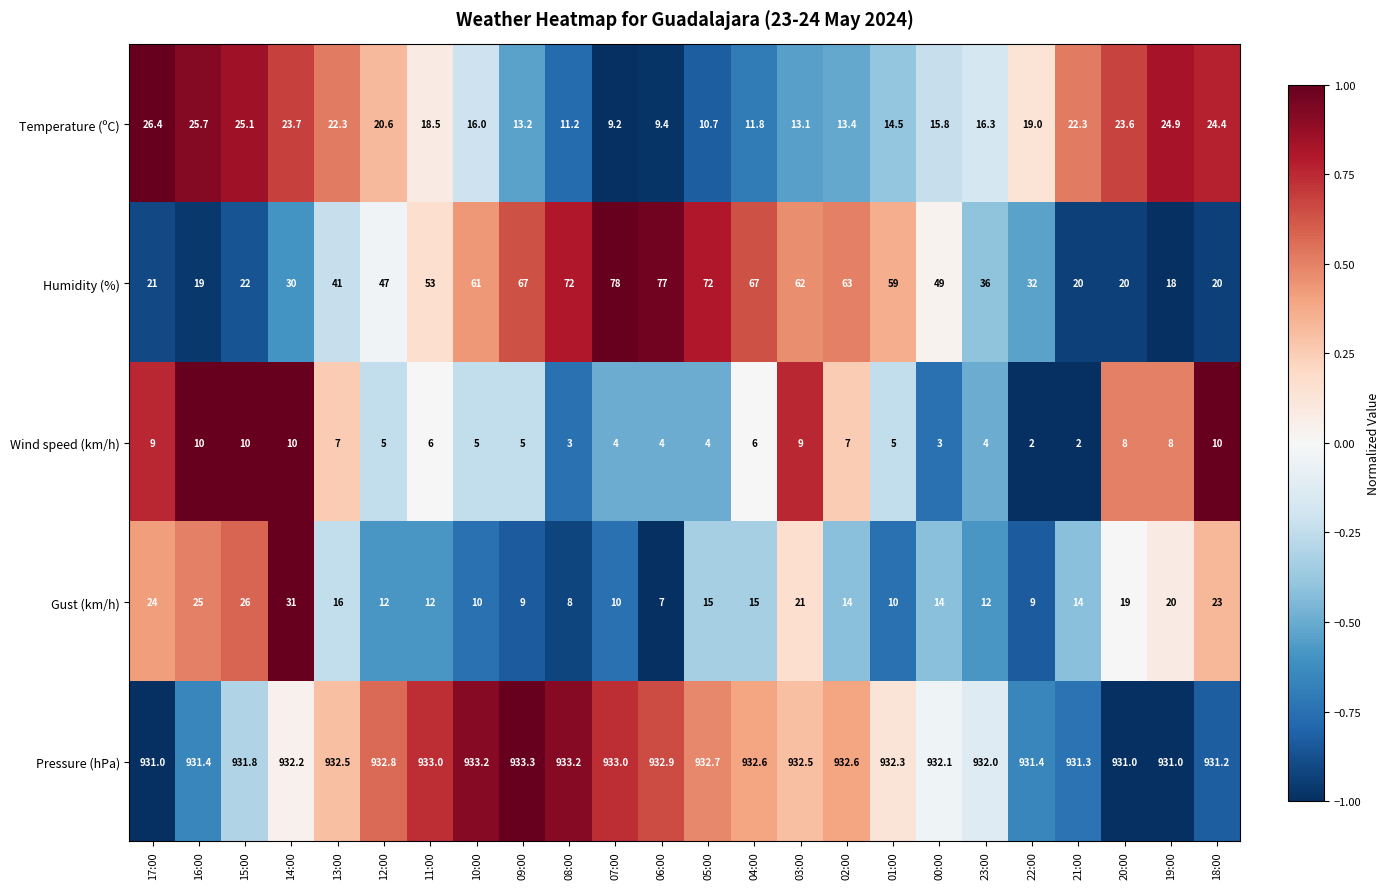

The Gust (km/h) series shows 20.0 at 19:00. True or false?

True